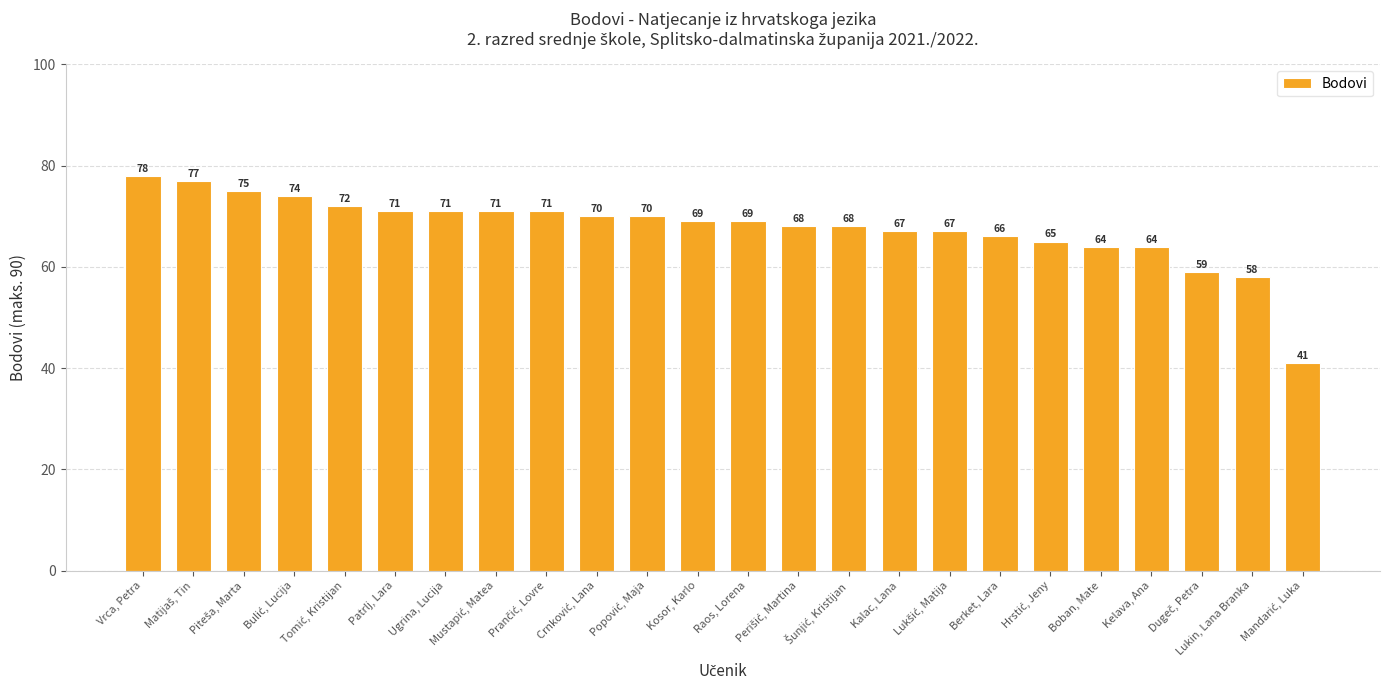

What is the difference between the second highest and minimum values?

36